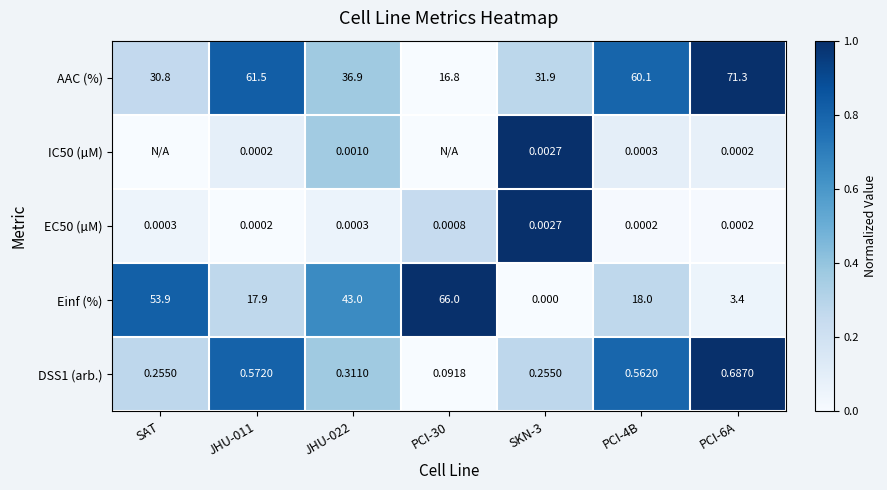

Between JHU-011 and PCI-6A, which series saw the biggest shift?

Einf (%)